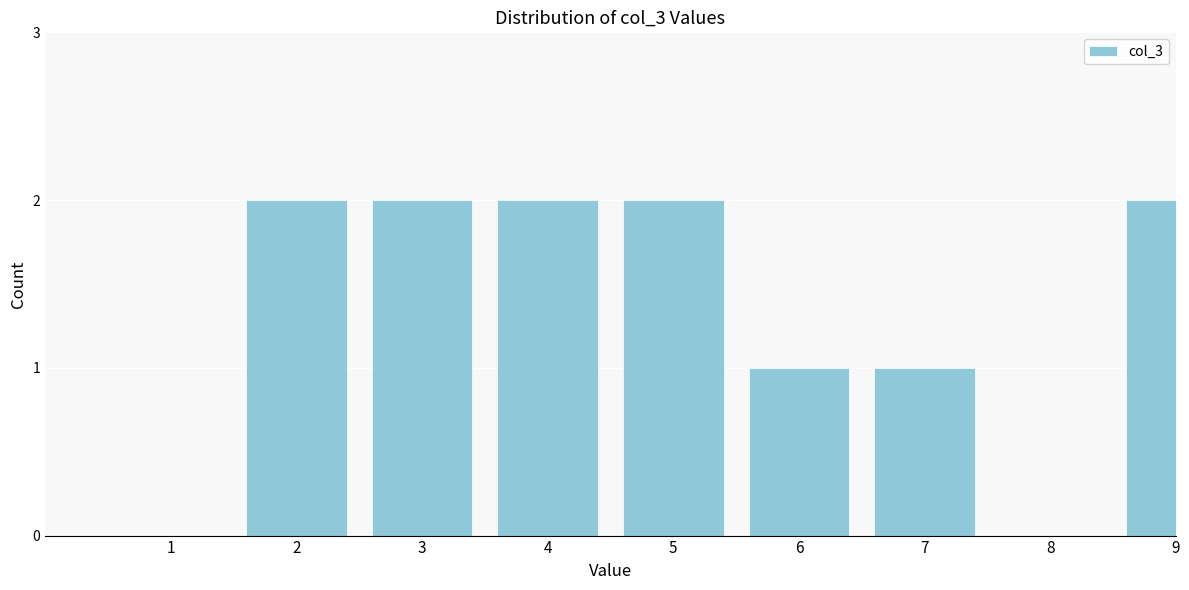

Reading left to right, transcribe all the data shown in this chart.

1=0	2=2	3=2	4=2	5=2	6=1	7=1	8=0	9=2